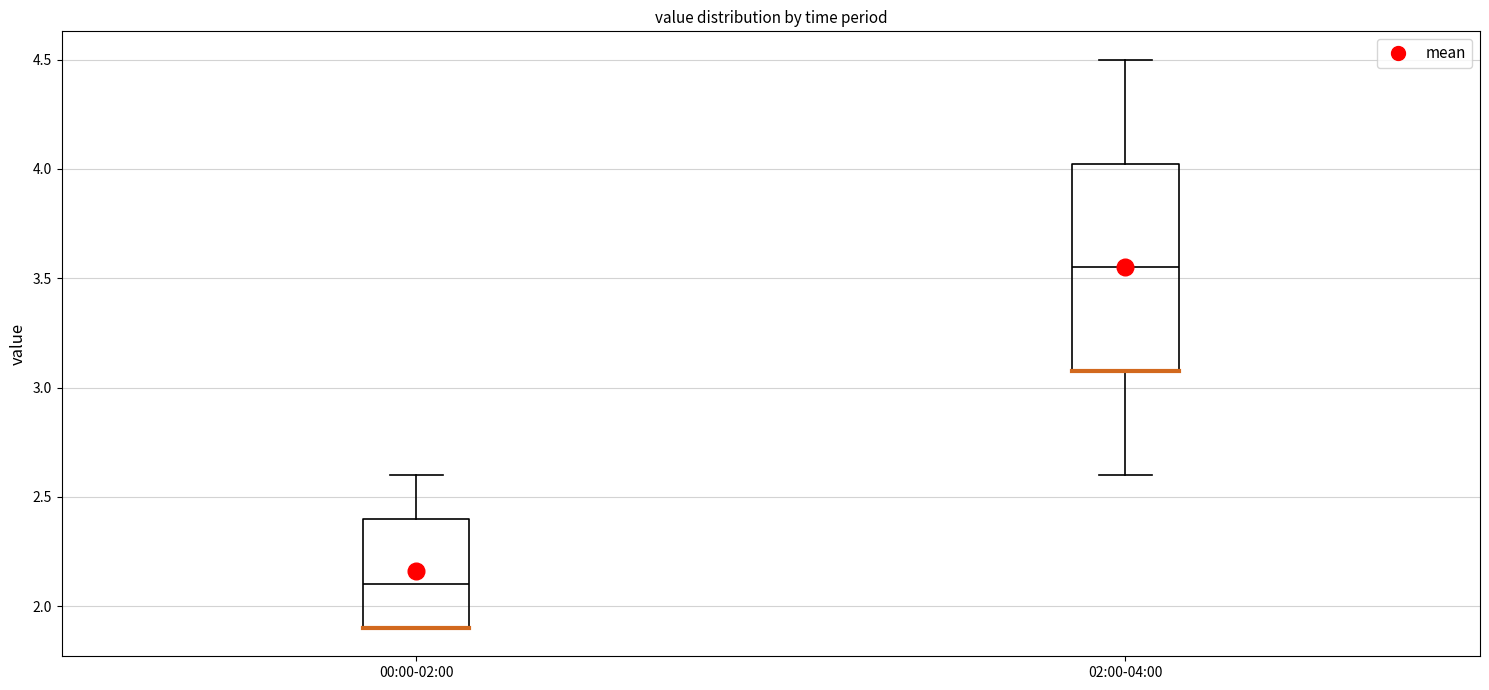

Reading left to right, transcribe this box plot: for each box, give where its median line is, the range the box spans, and where its two whiskers end, as read against the y-axis. The values are not printed on the chart, so give them approximately, as read against the axis.

00:00-02:00: median 2.10, box 1.90 to 2.40, whiskers 1.90 to 2.60
02:00-04:00: median 3.55, box 3.10 to 4.05, whiskers 2.60 to 4.50